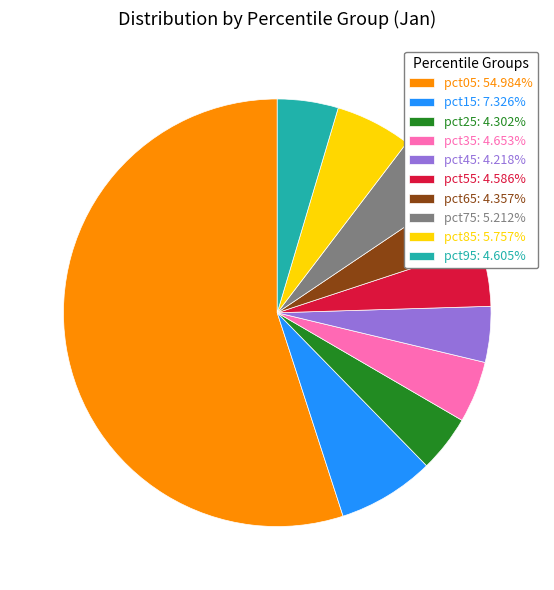

Is the sum of pct75: 5.212% and pct25: 4.302% greater than half?

No